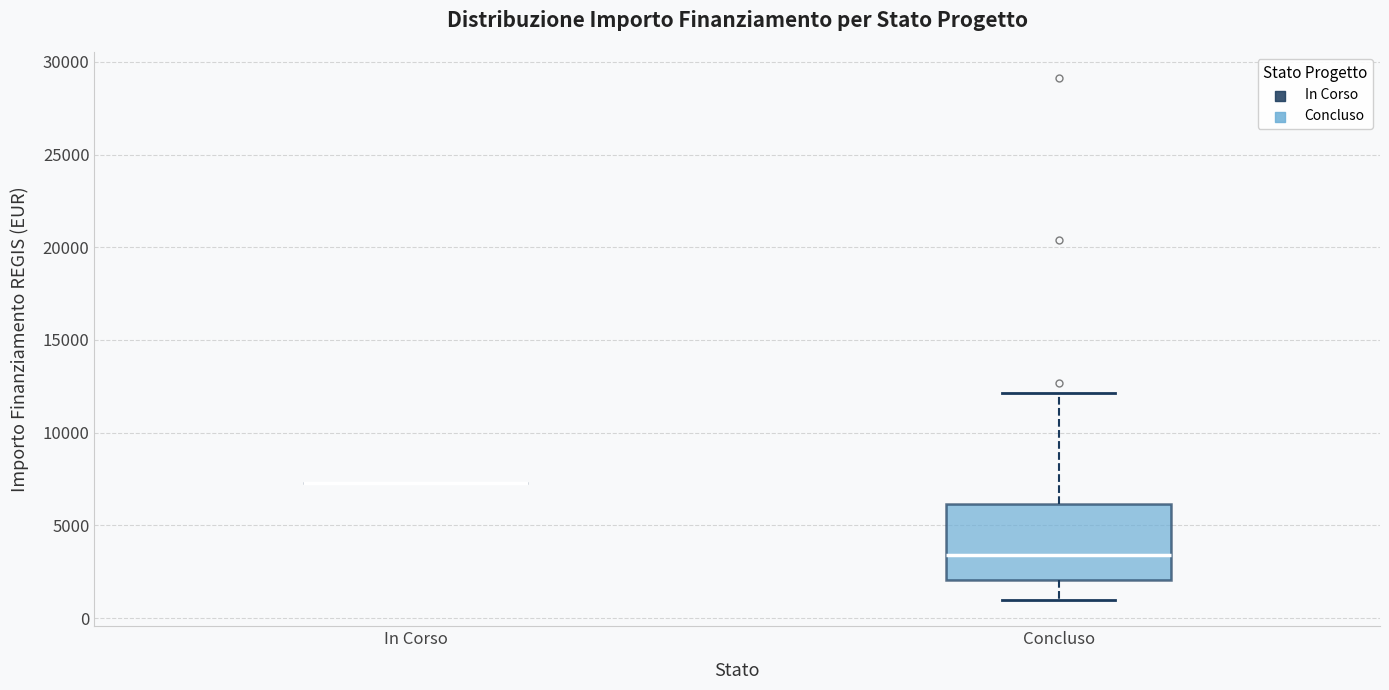

Comparing the boxes themselves (not the whiskers), which one is the tallest?

Concluso